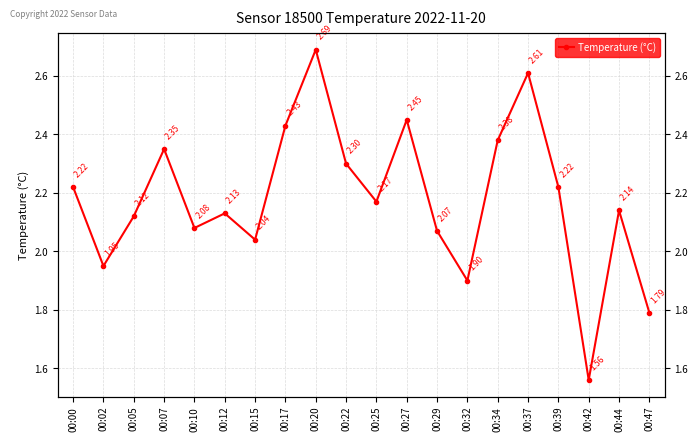

What is the average value?

2.2